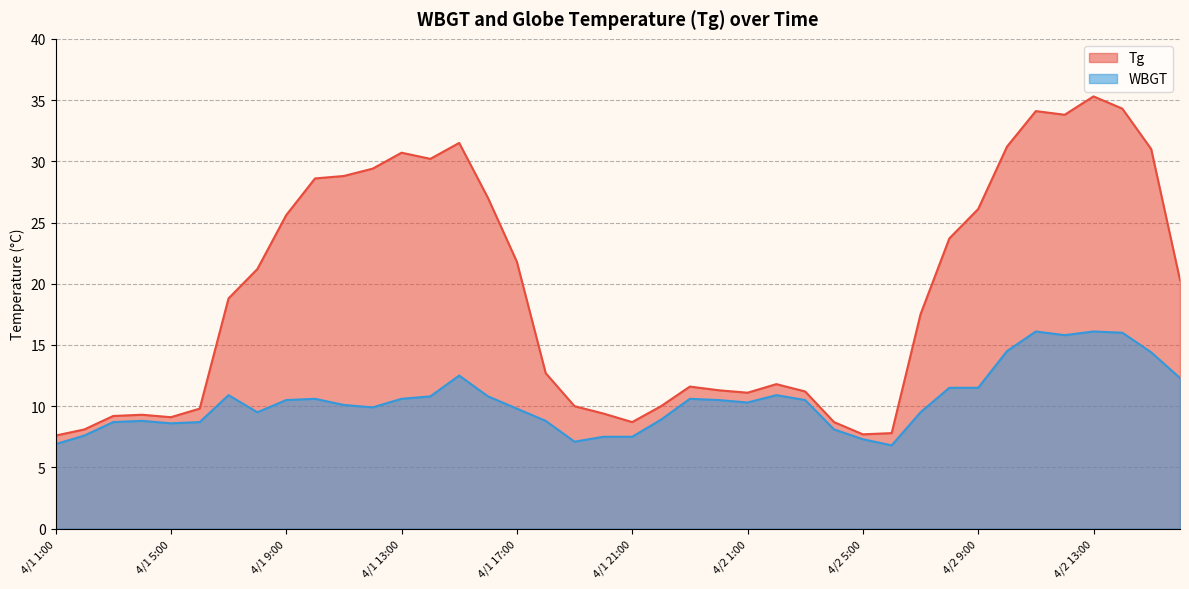

How many values in the Tg series exceed 18?

20